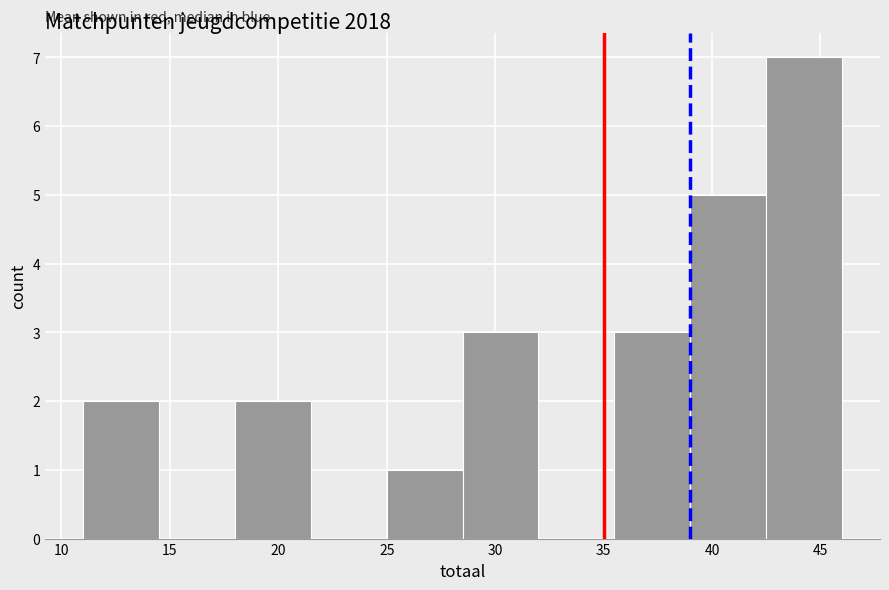

Which range on the x-axis has the tallest bar?

42.5 to 46.0